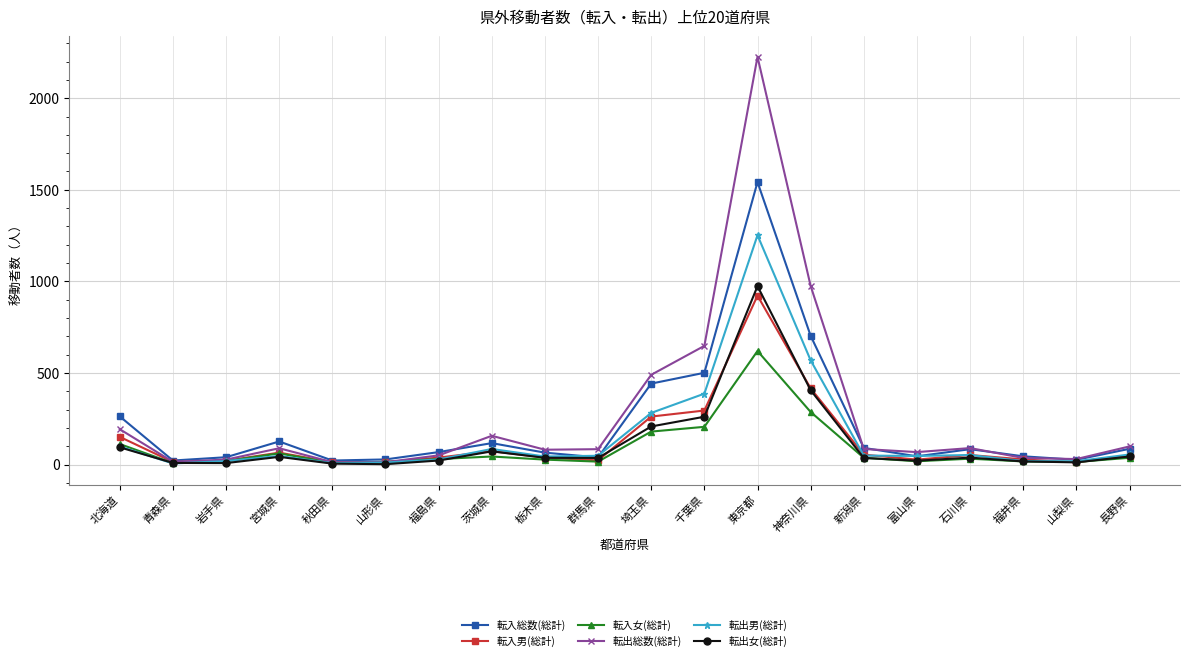

What is the smallest value displayed?

2